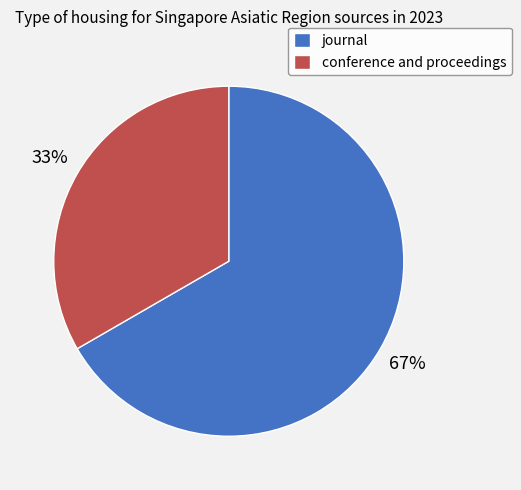

Is the sum of journal and conference and proceedings greater than half?

Yes